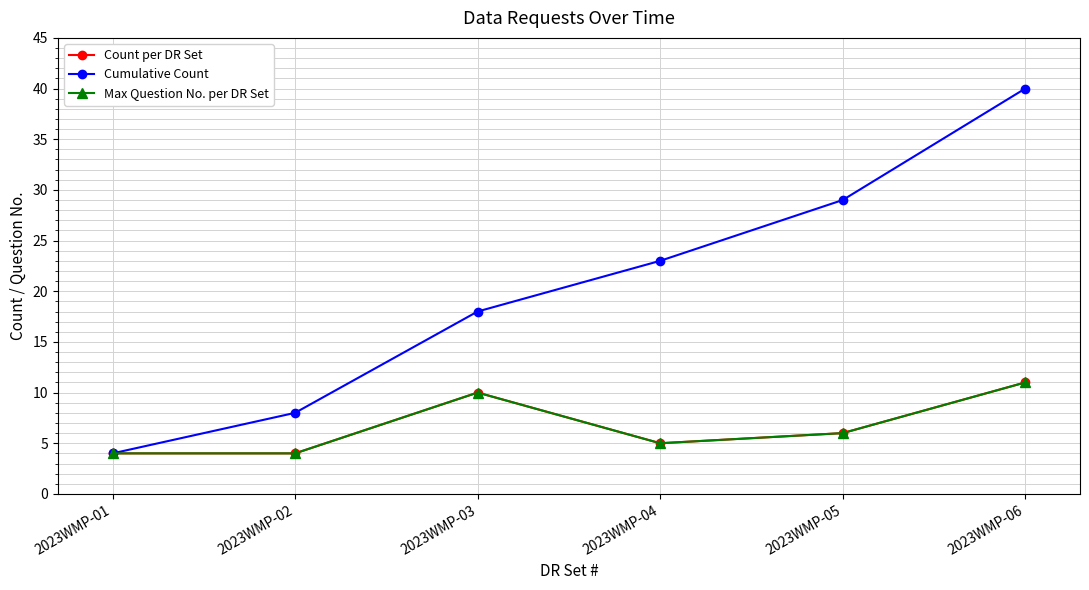

Does the chart have visible grid lines?

Yes